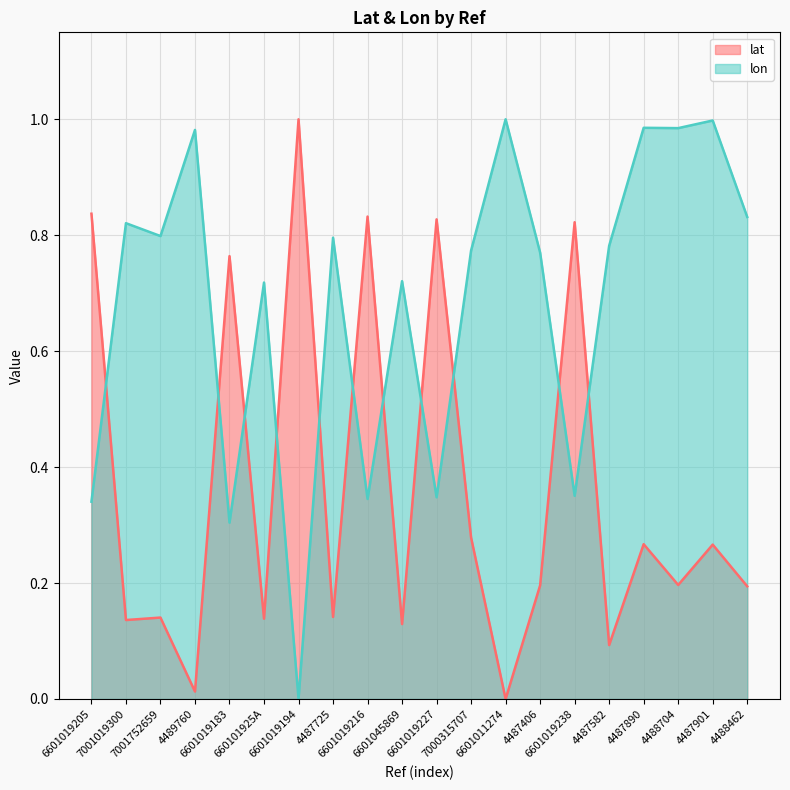

What is the value of the lat point at the 9th from the left?

0.8